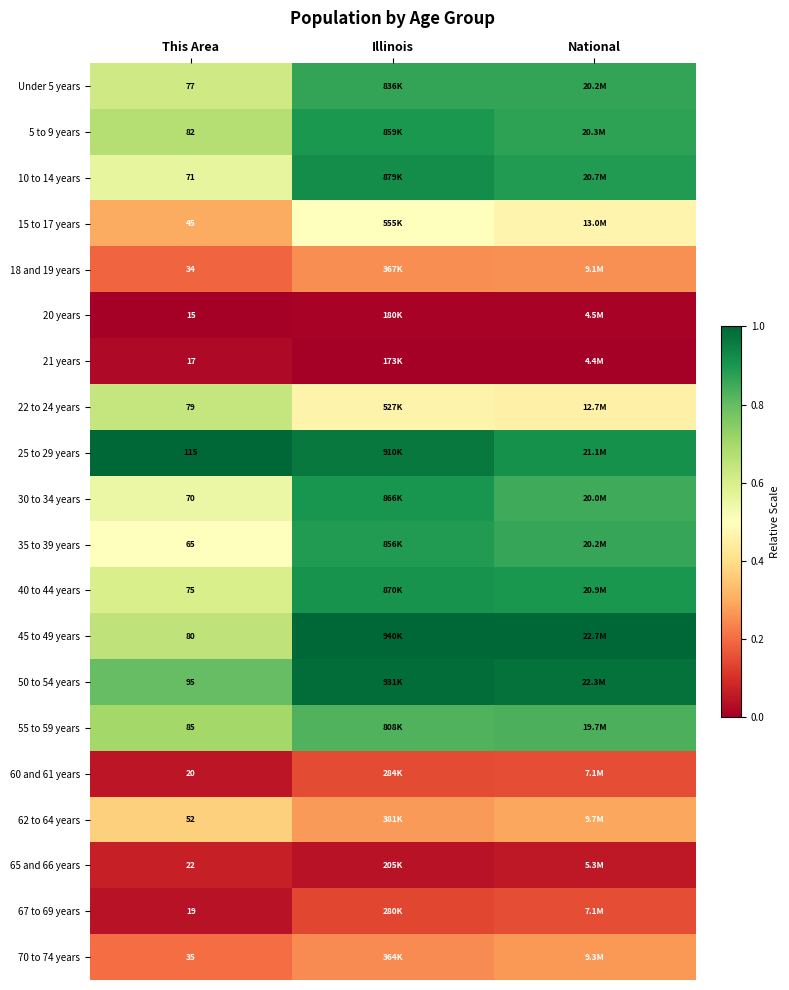

List the labels in order of 10 to 14 years value, smallest first.

This Area, National, Illinois